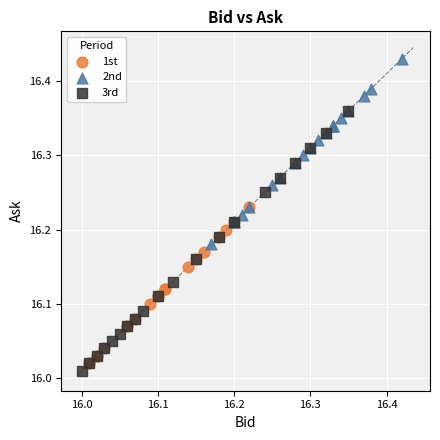

Which series contains the highest Y value?

2nd